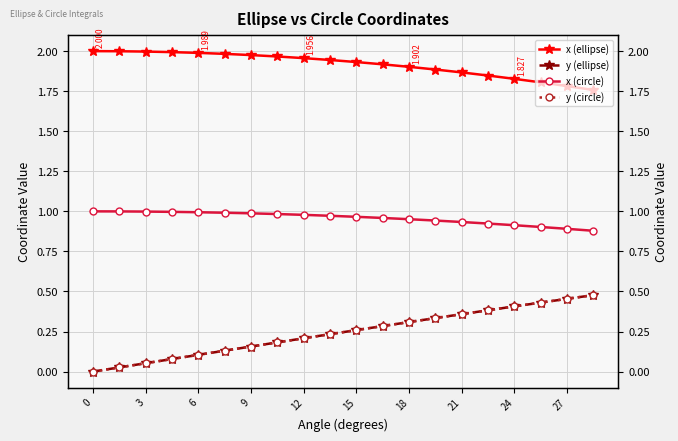

Reading left to right, what are all the values shown in this chart?

x (ellipse): 2.0	2.0	2.0	2.0	2.0	2.0	2.0	2.0	2.0	1.9	1.9	1.9	1.9	1.9	1.9	1.8	1.8	1.8	1.8	1.8
y (ellipse): 0.0	0.0	0.1	0.1	0.1	0.1	0.2	0.2	0.2	0.2	0.3	0.3	0.3	0.3	0.4	0.4	0.4	0.4	0.5	0.5
x (circle): 1.0	1.0	1.0	1.0	1.0	1.0	1.0	1.0	1.0	1.0	1.0	1.0	1.0	0.9	0.9	0.9	0.9	0.9	0.9	0.9
y (circle): 0.0	0.0	0.1	0.1	0.1	0.1	0.2	0.2	0.2	0.2	0.3	0.3	0.3	0.3	0.4	0.4	0.4	0.4	0.5	0.5